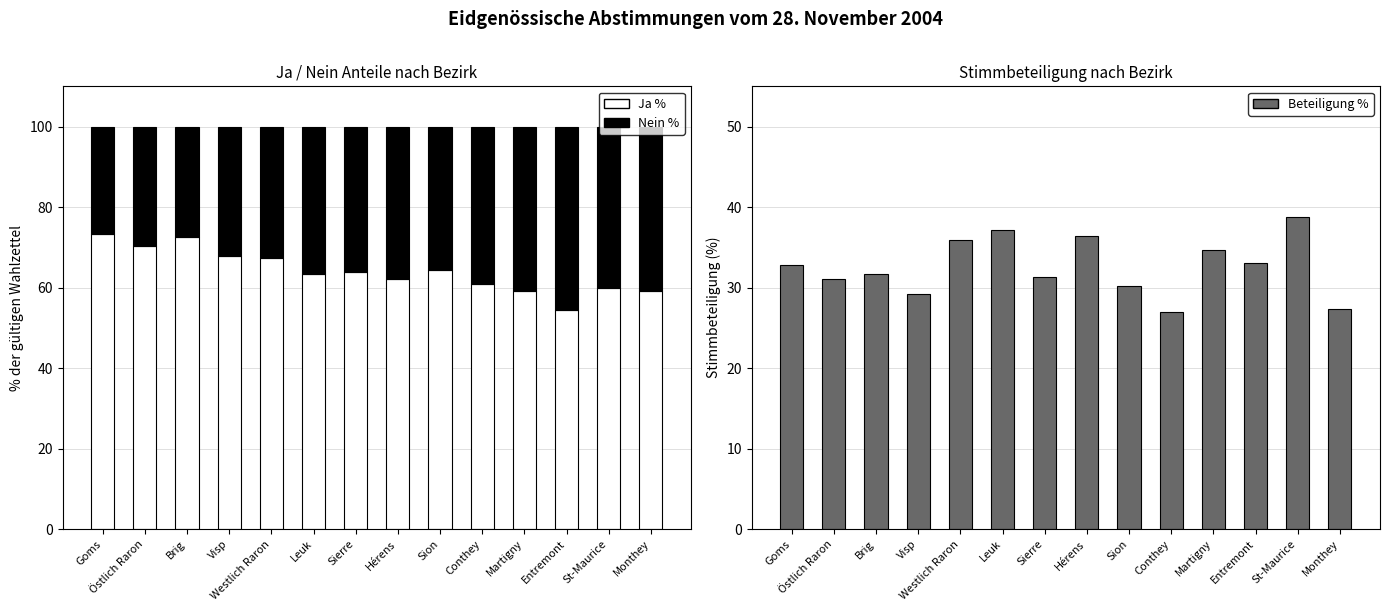

Is the value of Ja % at Conthey greater than the value of Beteiligung % at Westlich Raron?

Yes